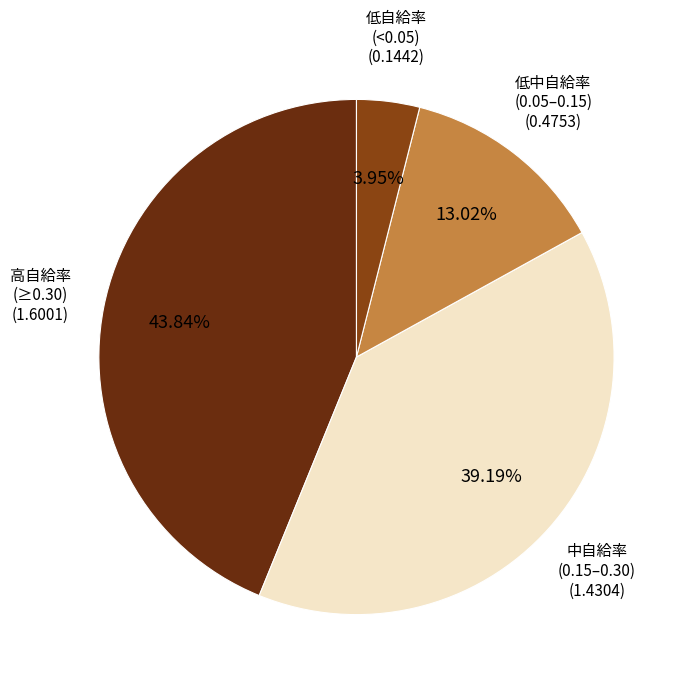

Count the number of slices in the pie.

4